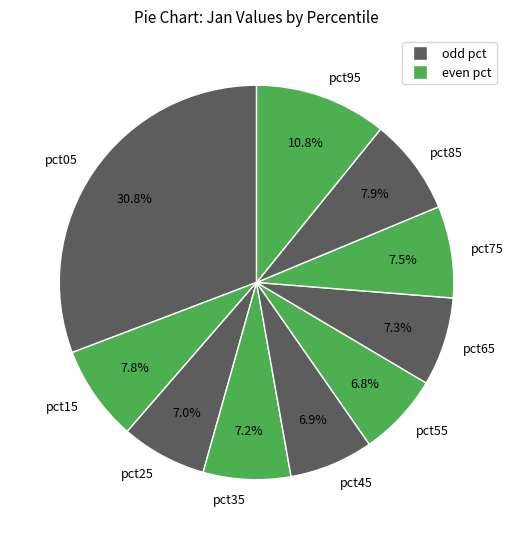

To the nearest percent, what percentage of the pie is pct35?

7%